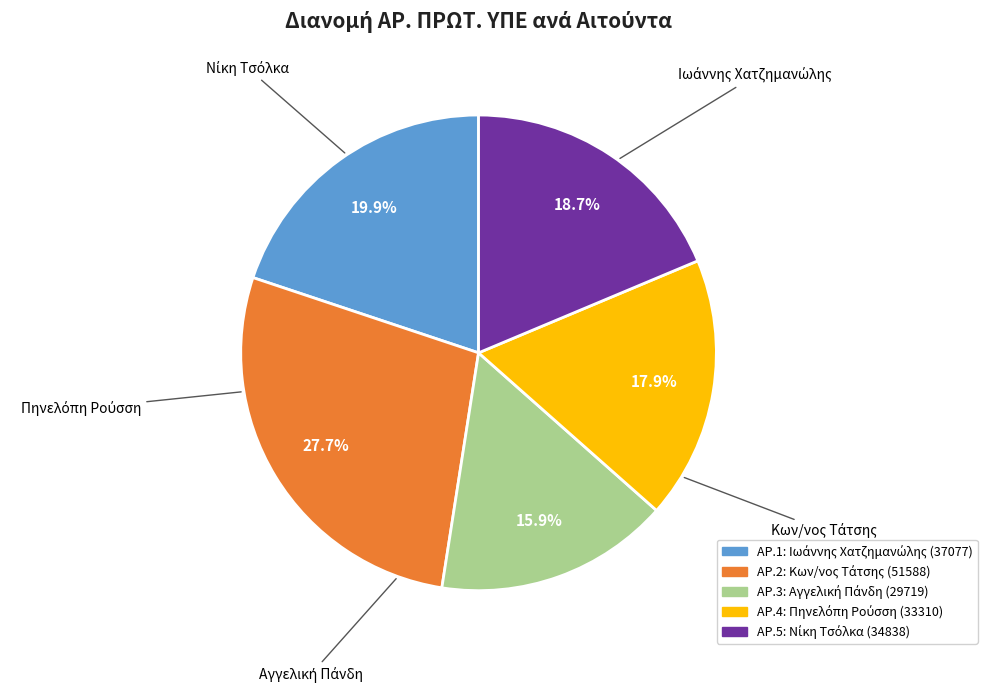

Is there a majority slice in this chart?

No